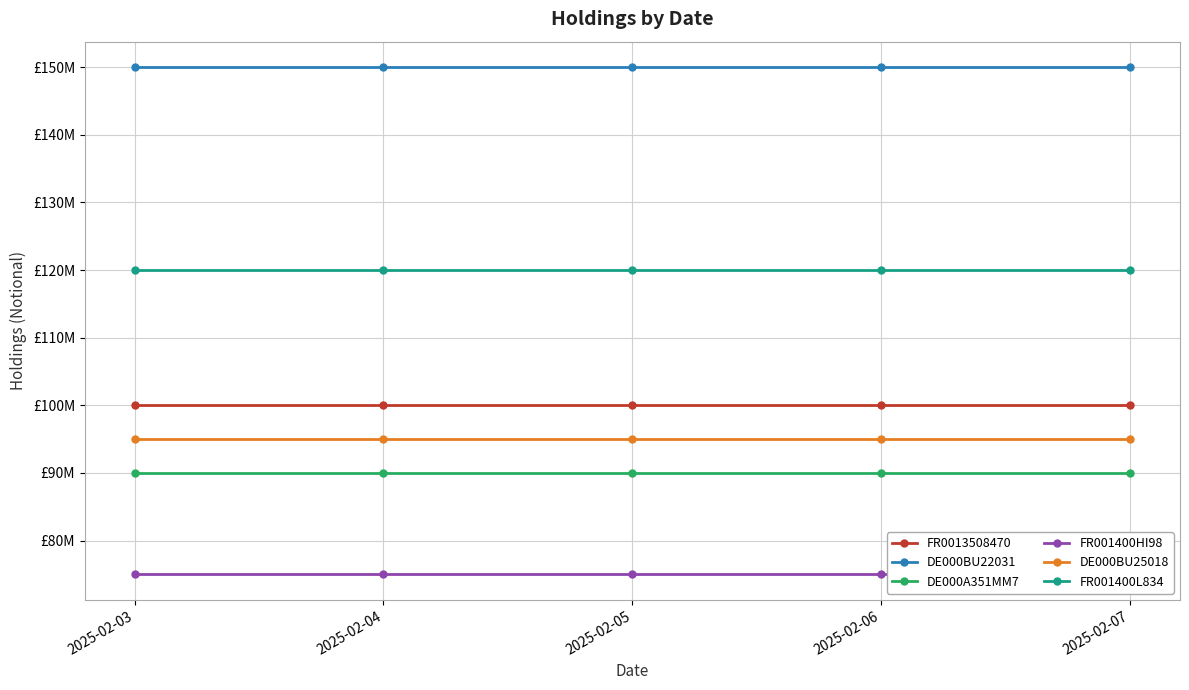

True or false: DE000BU25018 has a value of 95000000 at 2025-02-04.

True